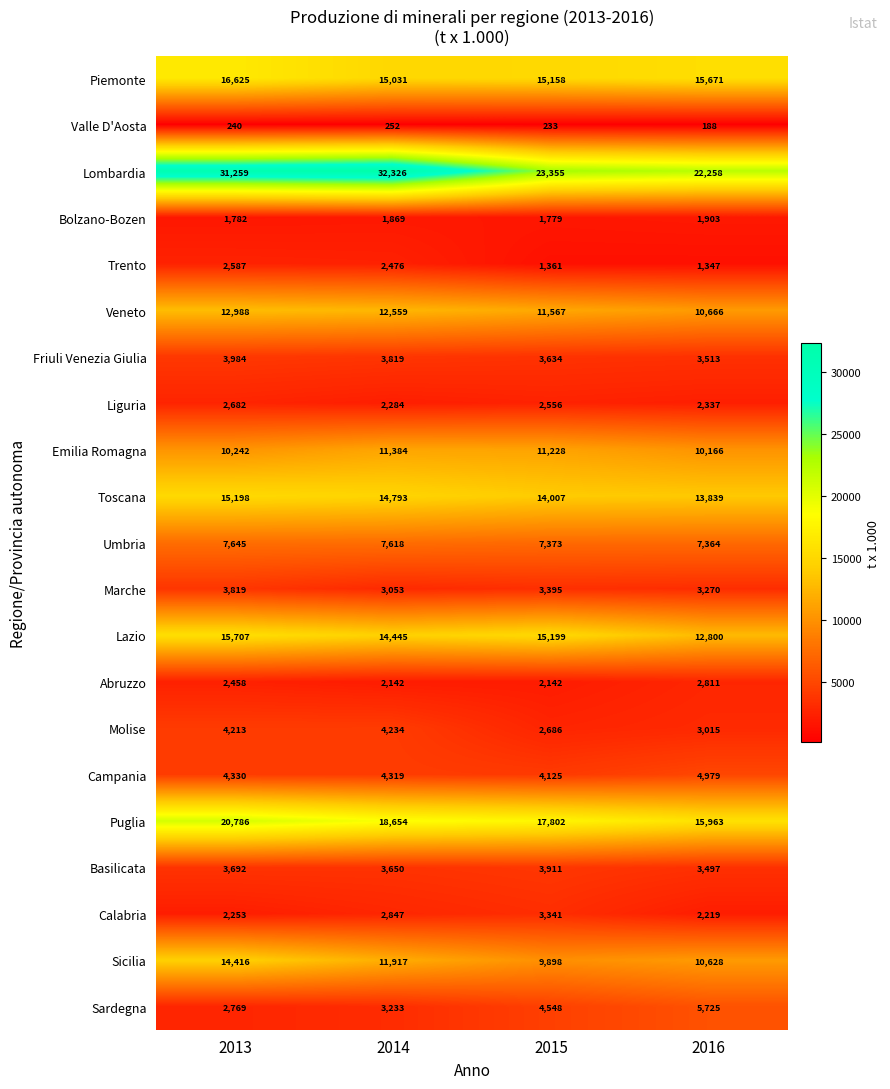

What is the difference between the maximum and second lowest values in the Piemonte series?

1467